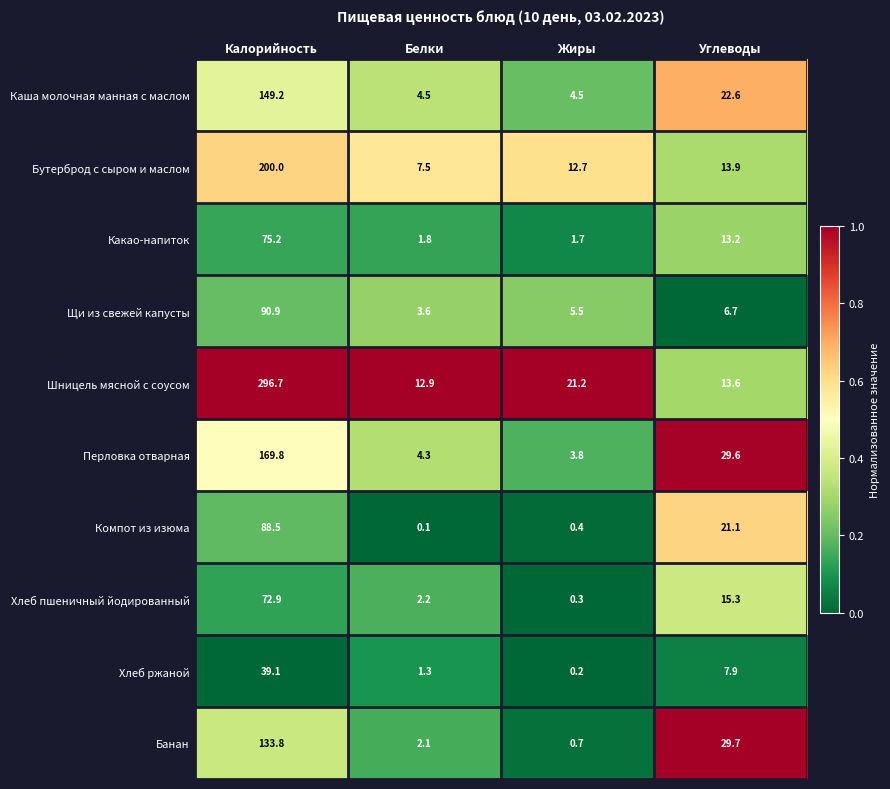

What is the difference between the Компот из изюма values at Белки and Жиры?

0.3